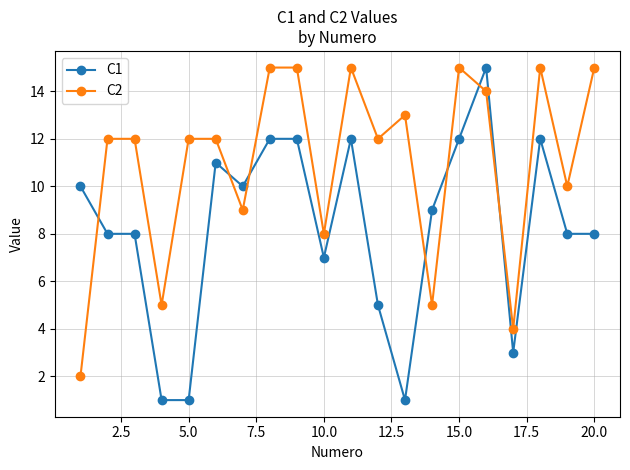

True or false: C1 has more than 0 interior local peaks.

True